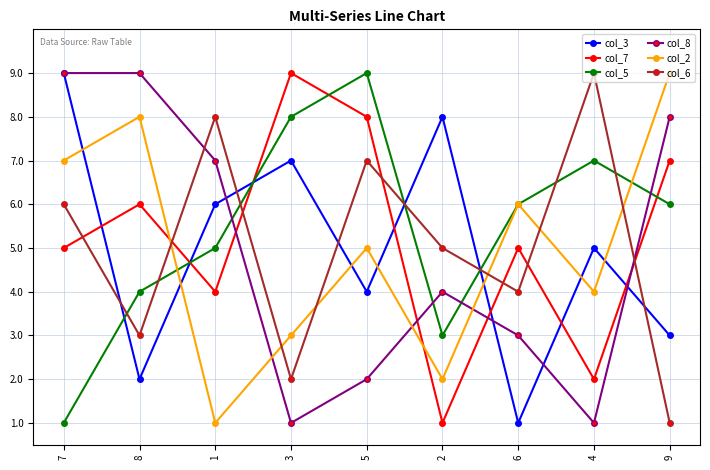

Reading left to right, transcribe all the data shown in this chart.

col_3: 7=9	8=2	1=6	3=7	5=4	2=8	6=1	4=5	9=3
col_7: 7=5	8=6	1=4	3=9	5=8	2=1	6=5	4=2	9=7
col_5: 7=1	8=4	1=5	3=8	5=9	2=3	6=6	4=7	9=6
col_8: 7=9	8=9	1=7	3=1	5=2	2=4	6=3	4=1	9=8
col_2: 7=7	8=8	1=1	3=3	5=5	2=2	6=6	4=4	9=9
col_6: 7=6	8=3	1=8	3=2	5=7	2=5	6=4	4=9	9=1